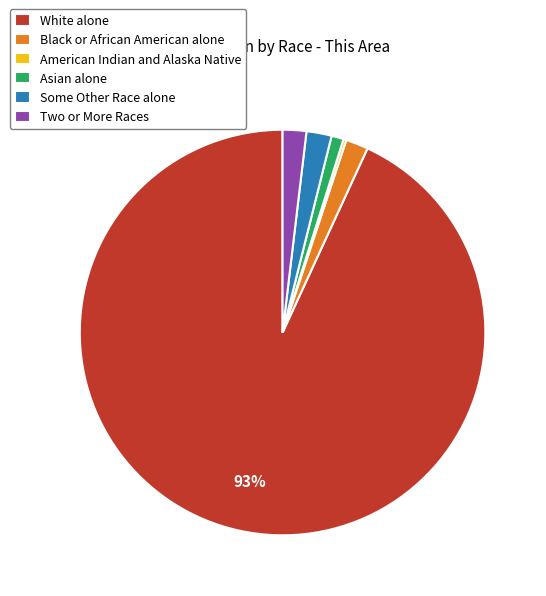

Which slice is the largest?

White alone